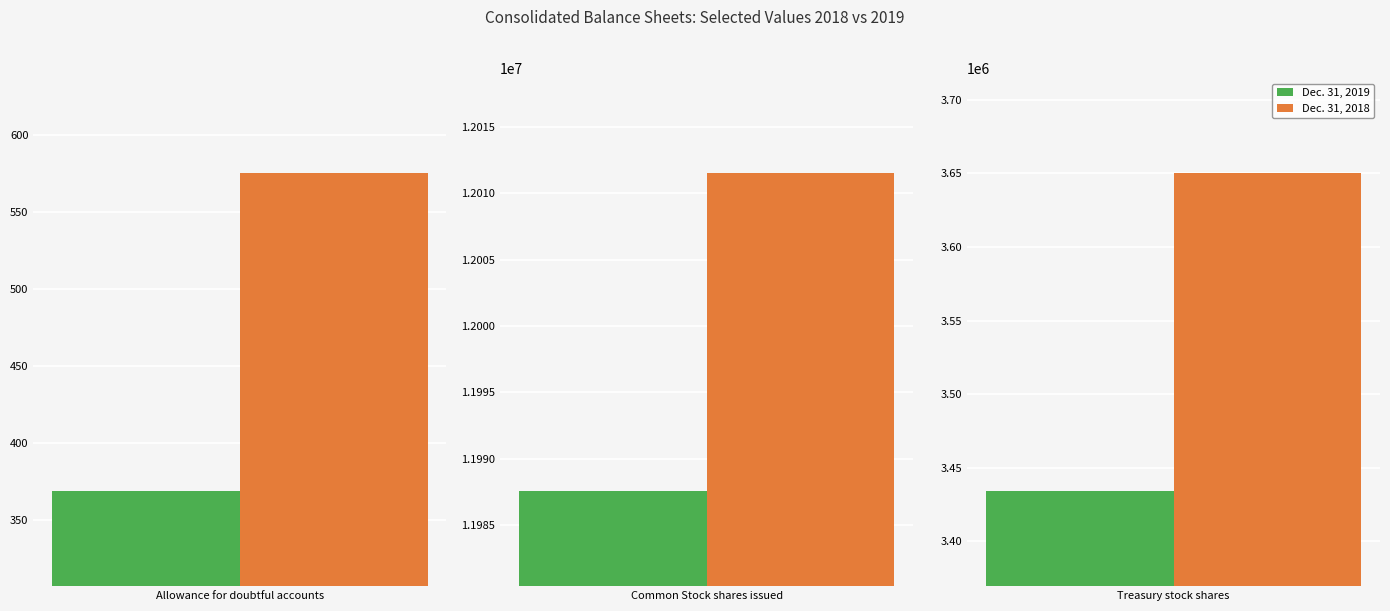

At which label does Dec. 31, 2018 reach its peak?

Common Stock shares issued